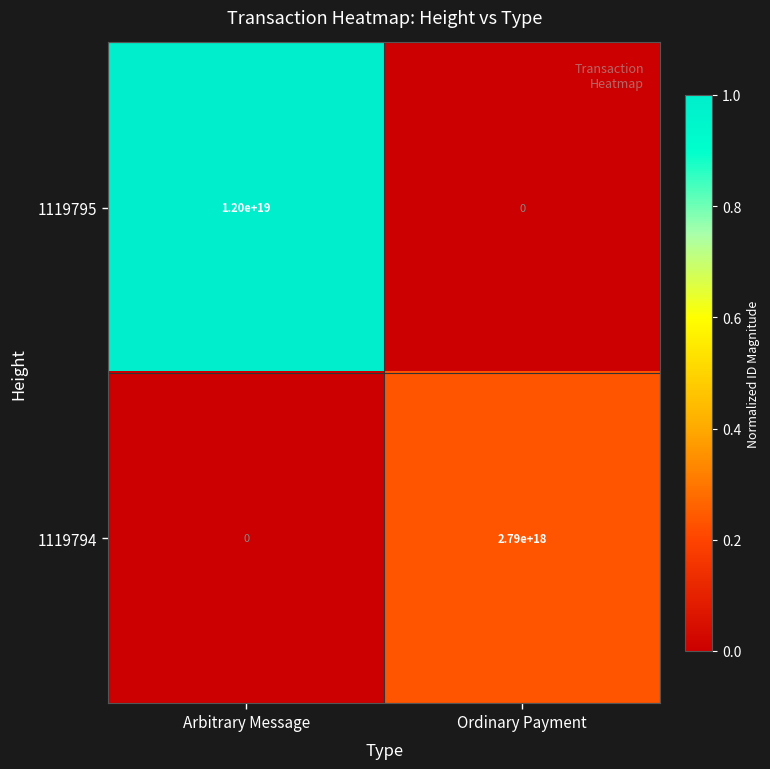

Which series changed the most between Arbitrary Message and Ordinary Payment?

1119795